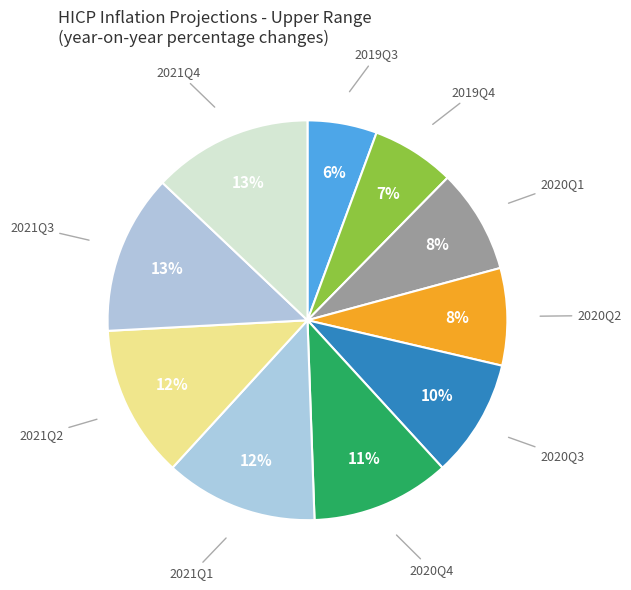

Is the sum of 2021Q2 and 2021Q1 greater than half?

No